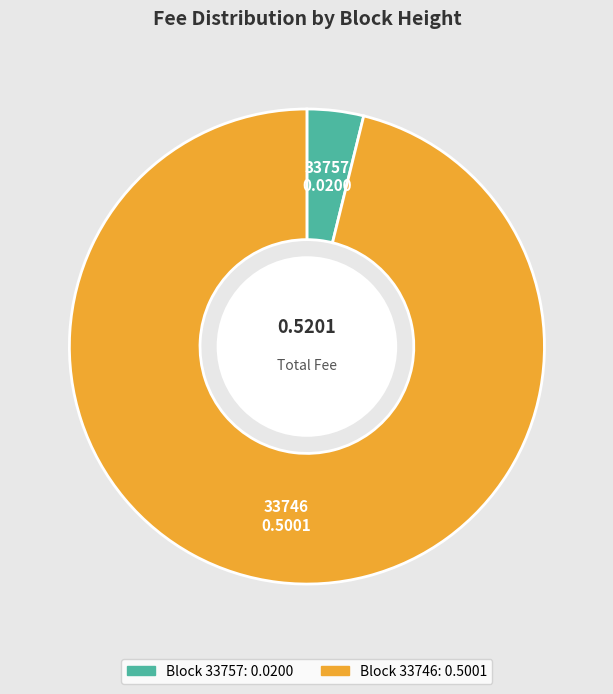

Which category has the biggest portion of the pie?

33746